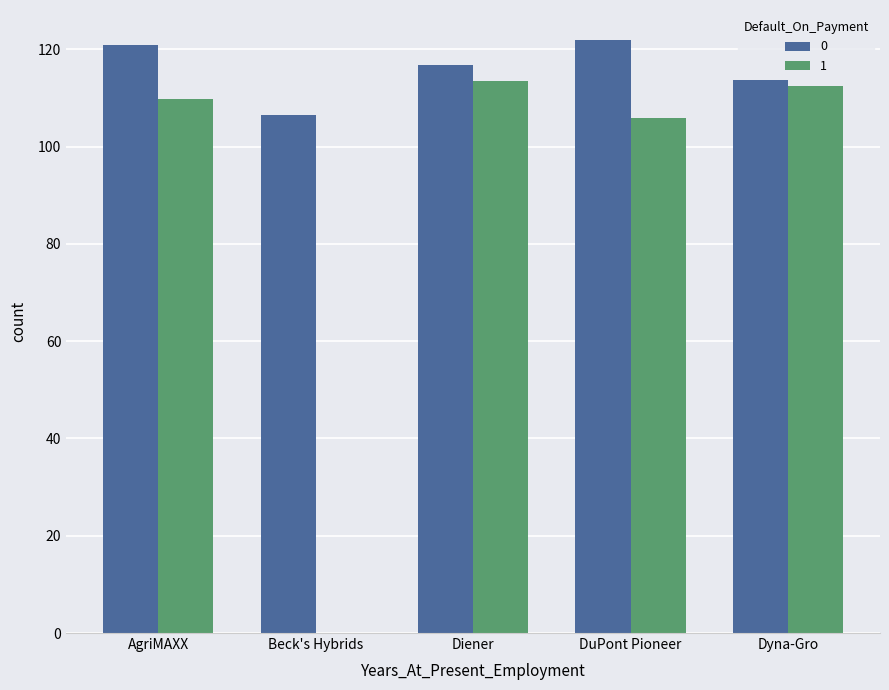

What is the total value across all series at Beck's Hybrids?

106.4